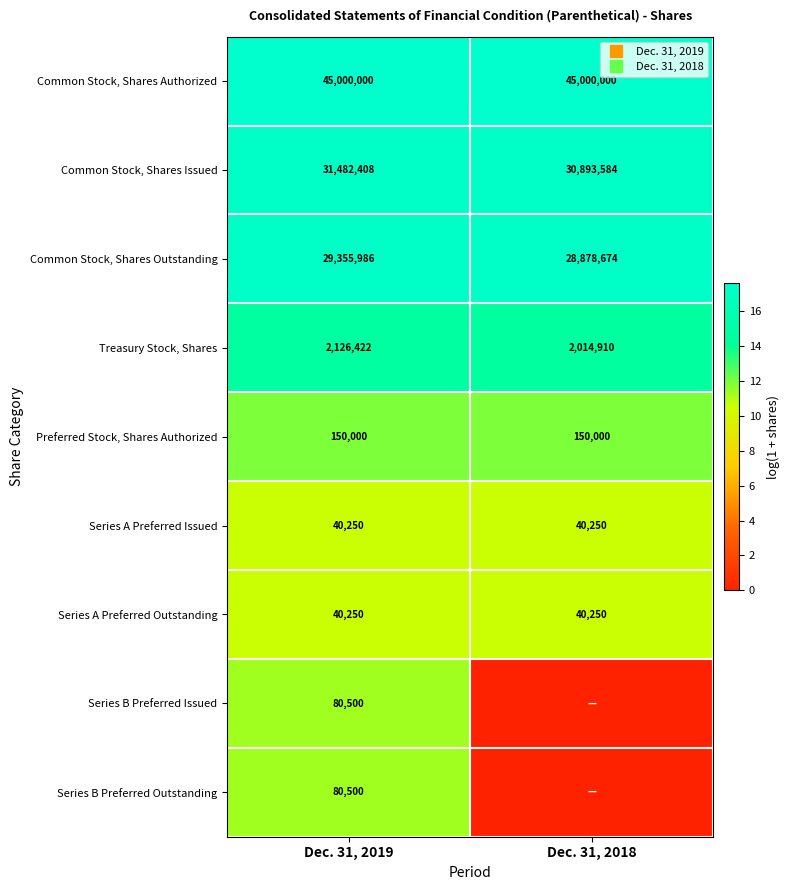

What is the maximum value for Preferred Stock, Shares Authorized?

11.9